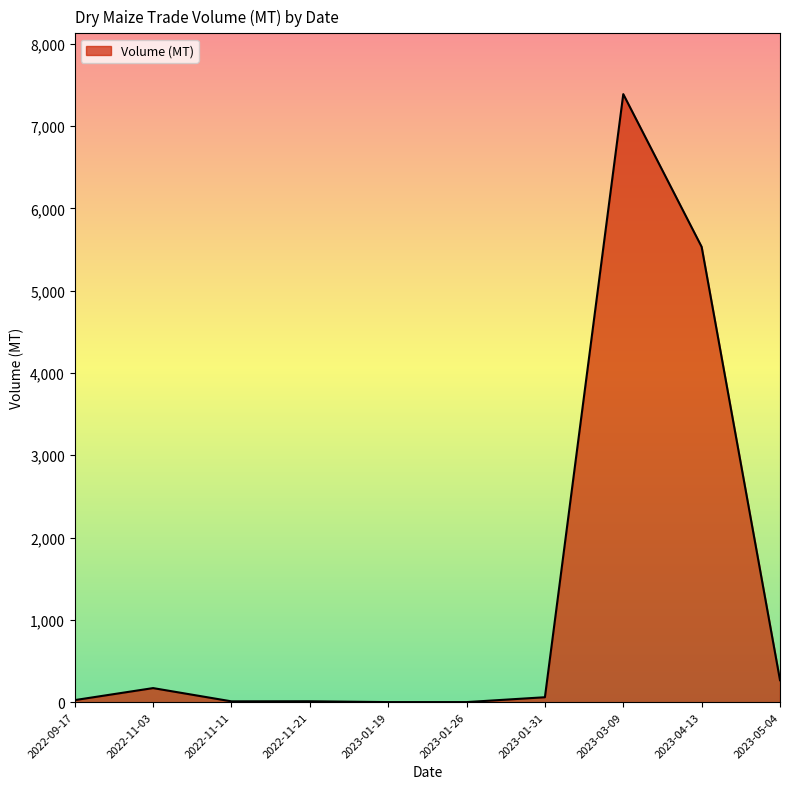

True or false: there are more than 1 points higher than both neighbors.

True